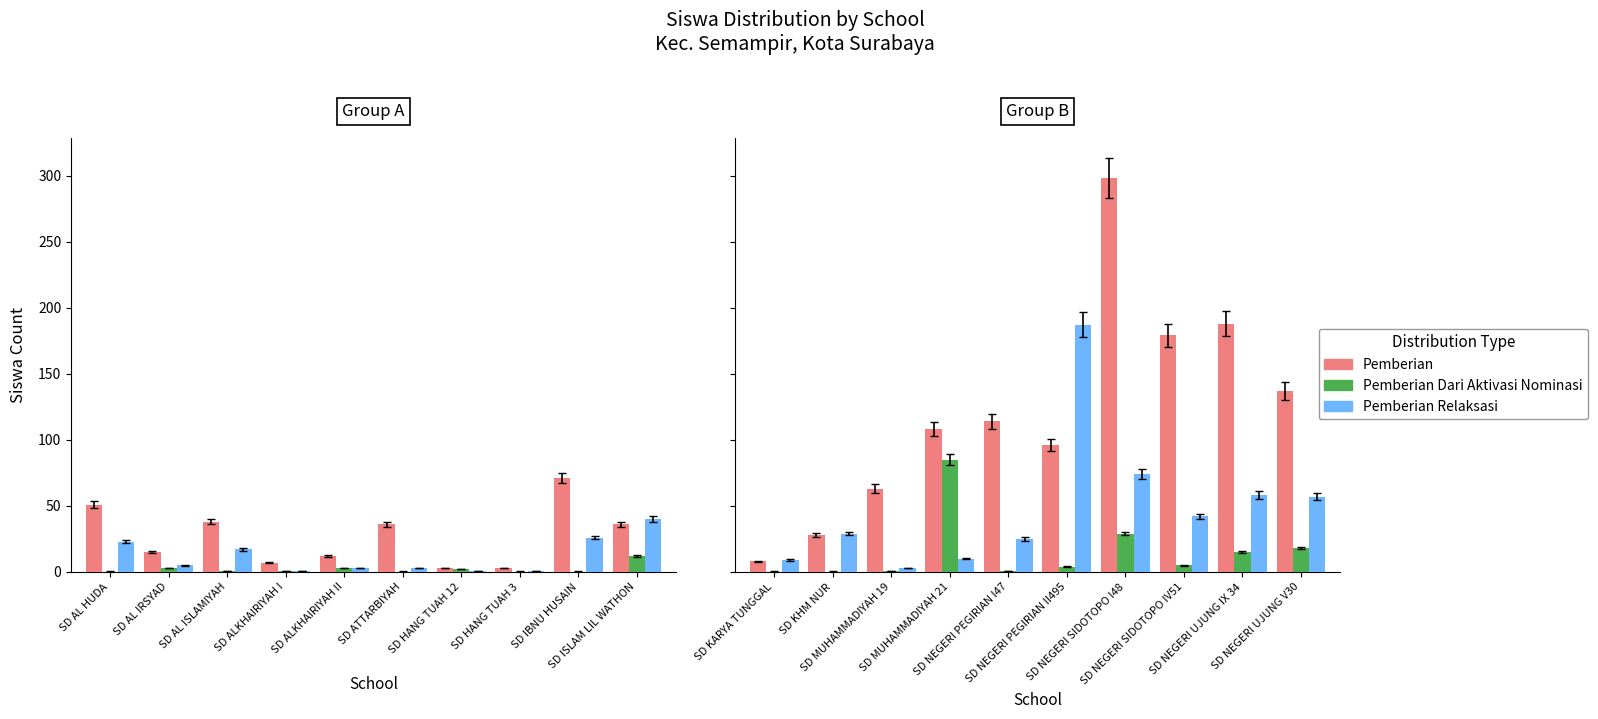

What is the difference between the second highest and second lowest values in the Pemberian series?

160